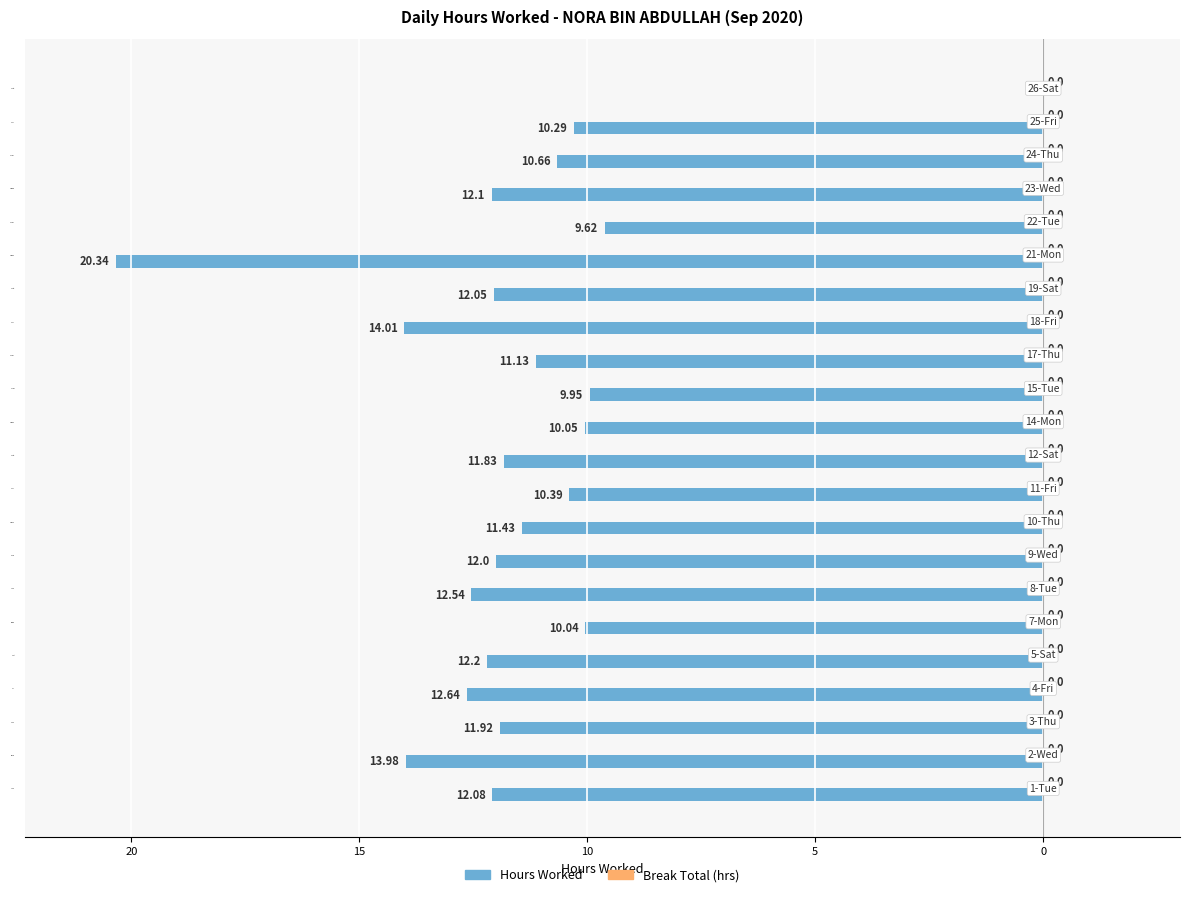

Are the bars horizontal?

Yes